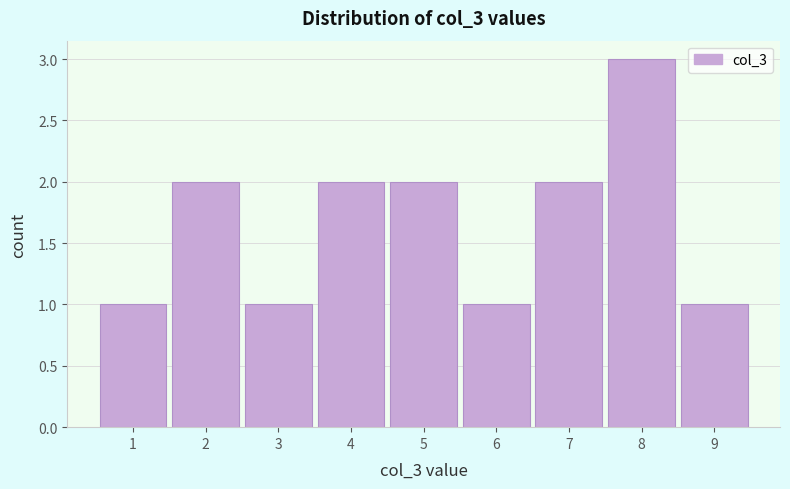

Reading left to right, list every bar in this chart as the range it spans on the x-axis followed by its height. The values are not printed on the chart, so give them approximately, as read against the axis.

0.5 to 1.5: 1
1.5 to 2.5: 2
2.5 to 3.5: 1
3.5 to 4.5: 2
4.5 to 5.5: 2
5.5 to 6.5: 1
6.5 to 7.5: 2
7.5 to 8.5: 3
8.5 to 9.5: 1